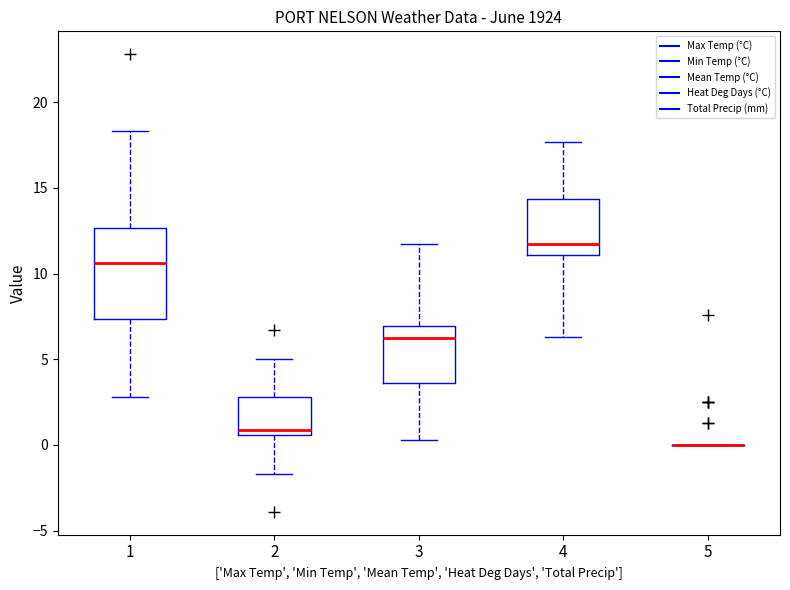

Where does the lower whisker of the box at x = 4 end on the y-axis? The values are not printed on the chart, so give them approximately, as read against the axis.

6.5